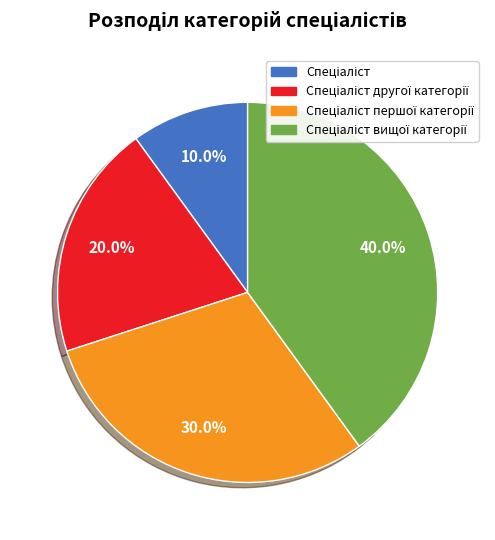

Count the number of slices in the pie.

4